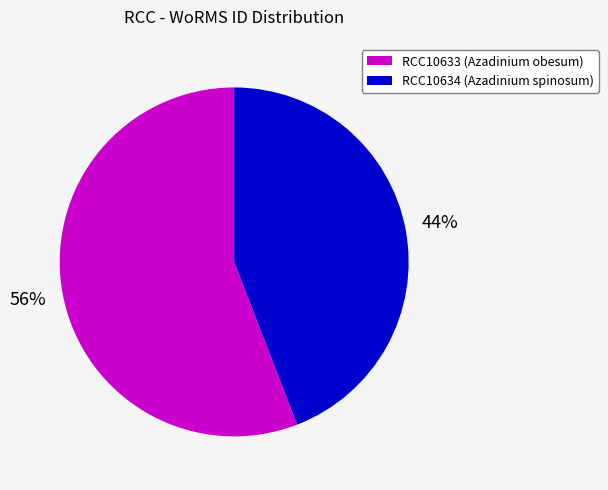

Between RCC10633 and RCC10634, which is larger?

RCC10633